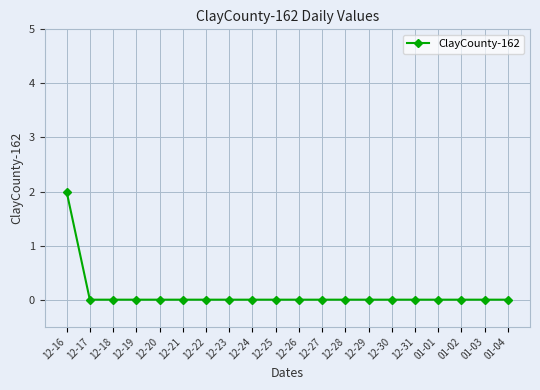

Reading right to left, list all the values displayed in this chart.

0	0	0	0	0	0	0	0	0	0	0	0	0	0	0	0	0	0	0	2